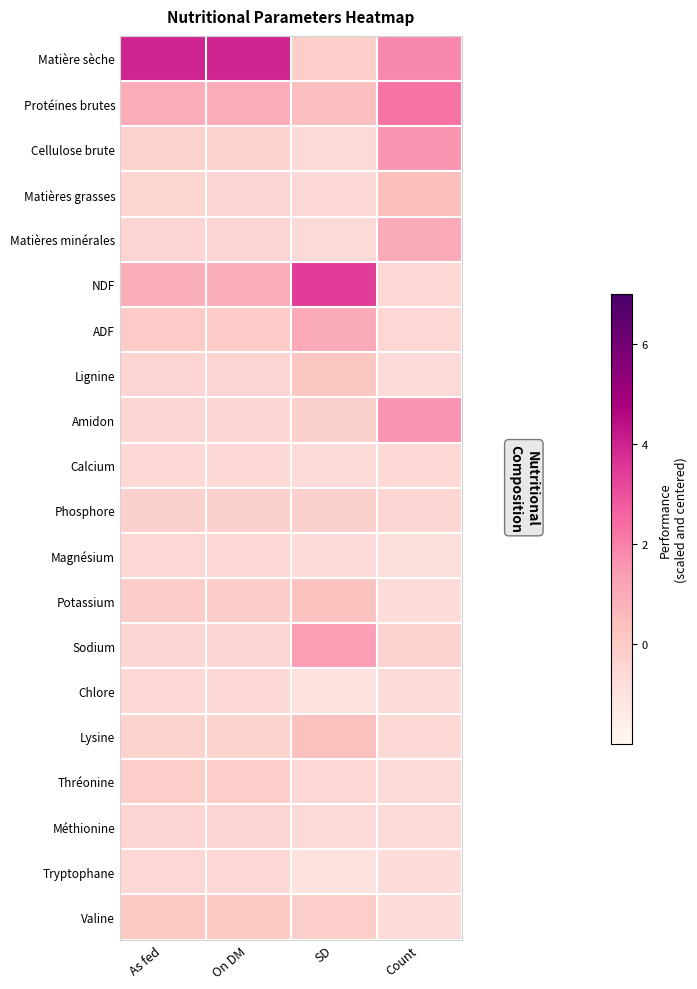

Reading left to right, extract all data points from this chart.

Matière sèche: As fed=3.9	On DM=3.9	SD=-0.1	Count=1.8
Protéines brutes: As fed=1.0	On DM=1.0	SD=0.4	Count=2.3
Cellulose brute: As fed=-0.3	On DM=-0.3	SD=-0.6	Count=1.5
Matières grasses: As fed=-0.4	On DM=-0.4	SD=-0.6	Count=0.4
Matières minérales: As fed=-0.4	On DM=-0.4	SD=-0.6	Count=1.0
NDF: As fed=0.9	On DM=0.9	SD=3.4	Count=-0.5
ADF: As fed=-0.0	On DM=-0.0	SD=1.0	Count=-0.5
Lignine: As fed=-0.4	On DM=-0.4	SD=0.2	Count=-0.6
Amidon: As fed=-0.5	On DM=-0.5	SD=-0.2	Count=1.6
Calcium: As fed=-0.6	On DM=-0.6	SD=-0.7	Count=-0.6
Phosphore: As fed=-0.3	On DM=-0.3	SD=-0.2	Count=-0.5
Magnésium: As fed=-0.5	On DM=-0.5	SD=-0.7	Count=-0.8
Potassium: As fed=-0.1	On DM=-0.1	SD=0.3	Count=-0.7
Sodium: As fed=-0.5	On DM=-0.5	SD=1.3	Count=-0.3
Chlore: As fed=-0.6	On DM=-0.6	SD=-1.0	Count=-0.7
Lysine: As fed=-0.3	On DM=-0.3	SD=0.4	Count=-0.6
Thréonine: As fed=-0.2	On DM=-0.1	SD=-0.5	Count=-0.7
Méthionine: As fed=-0.4	On DM=-0.4	SD=-0.6	Count=-0.7
Tryptophane: As fed=-0.5	On DM=-0.5	SD=-1.0	Count=-0.8
Valine: As fed=0.0	On DM=0.0	SD=-0.1	Count=-0.7